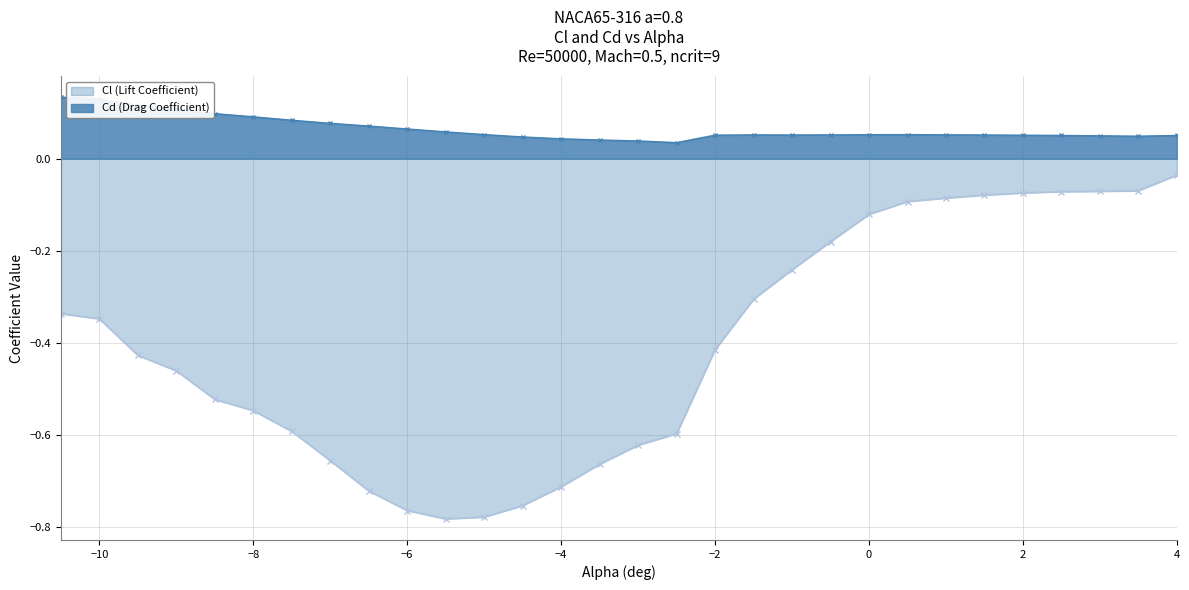

What is the difference between the maximum and second lowest values in the Cl series?

0.7